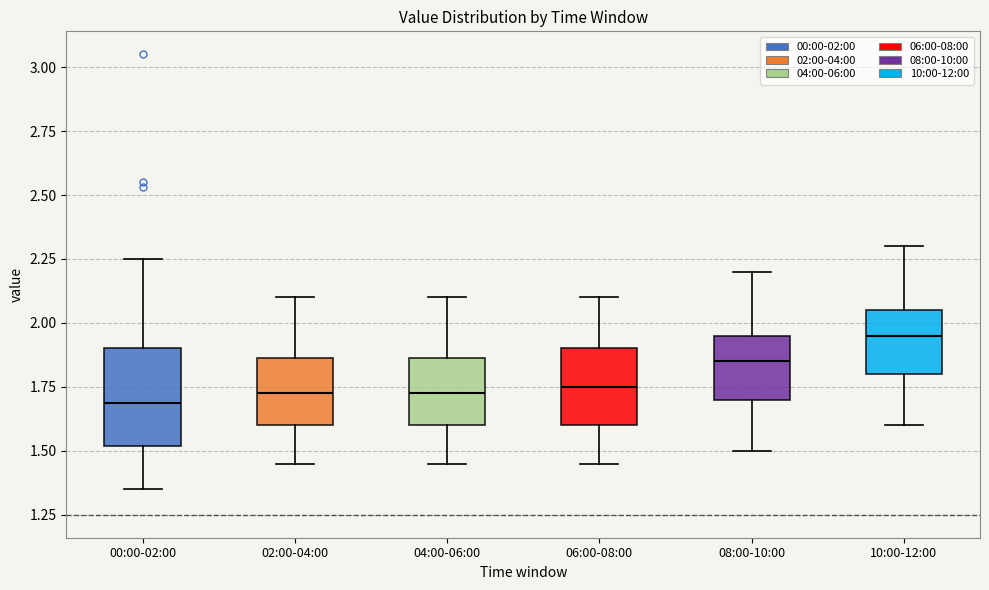

Reading left to right, transcribe this box plot: for each box, give where its median line is, the range the box spans, and where its two whiskers end, as read against the y-axis. The values are not printed on the chart, so give them approximately, as read against the axis.

00:00-02:00: median 1.70, box 1.50 to 1.90, whiskers 1.35 to 2.25
02:00-04:00: median 1.75, box 1.60 to 1.85, whiskers 1.45 to 2.10
04:00-06:00: median 1.75, box 1.60 to 1.85, whiskers 1.45 to 2.10
06:00-08:00: median 1.75, box 1.60 to 1.90, whiskers 1.45 to 2.10
08:00-10:00: median 1.85, box 1.70 to 1.95, whiskers 1.50 to 2.20
10:00-12:00: median 1.95, box 1.80 to 2.05, whiskers 1.60 to 2.30